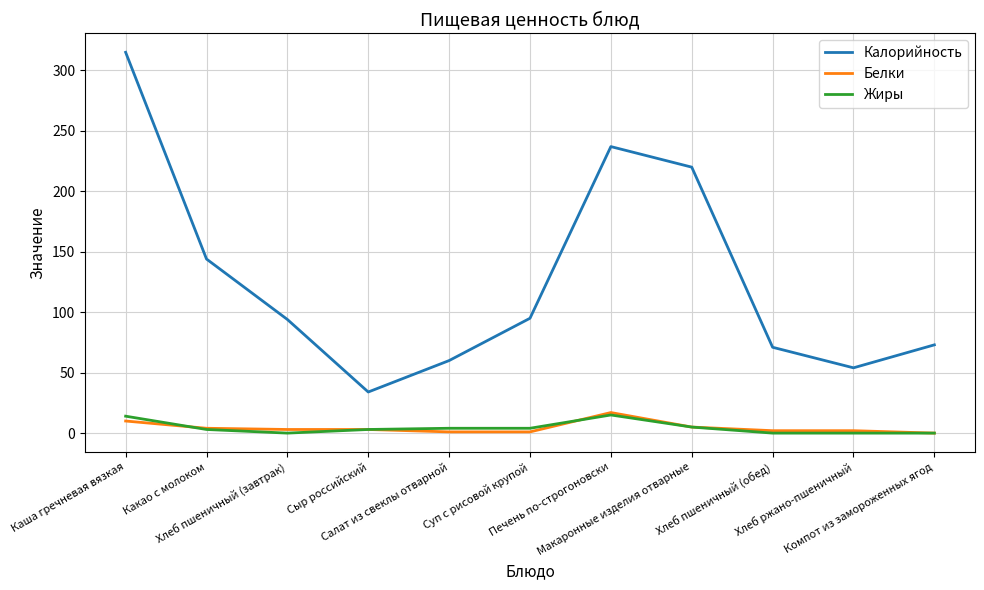

What is the sum of the Белки values at Каша гречневая вязкая and Компот из замороженных ягод?

10